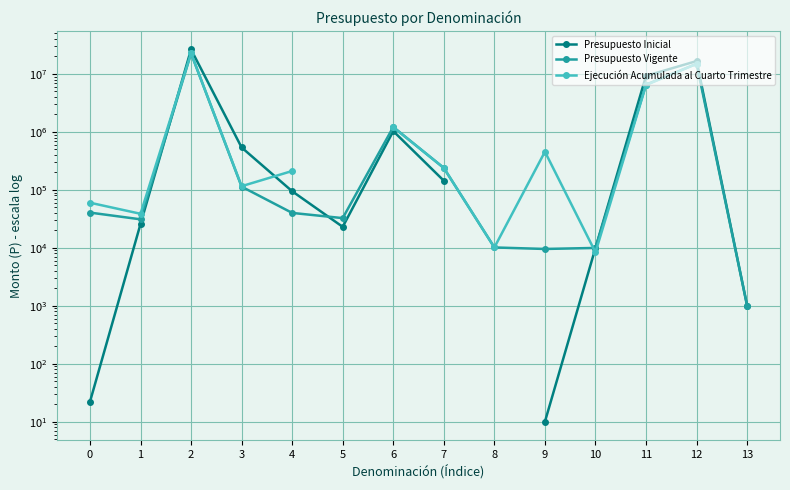

Rank the series at 4 from highest to lowest value.

Ejecución Acumulada al Cuarto Trimestre, Presupuesto Inicial, Presupuesto Vigente